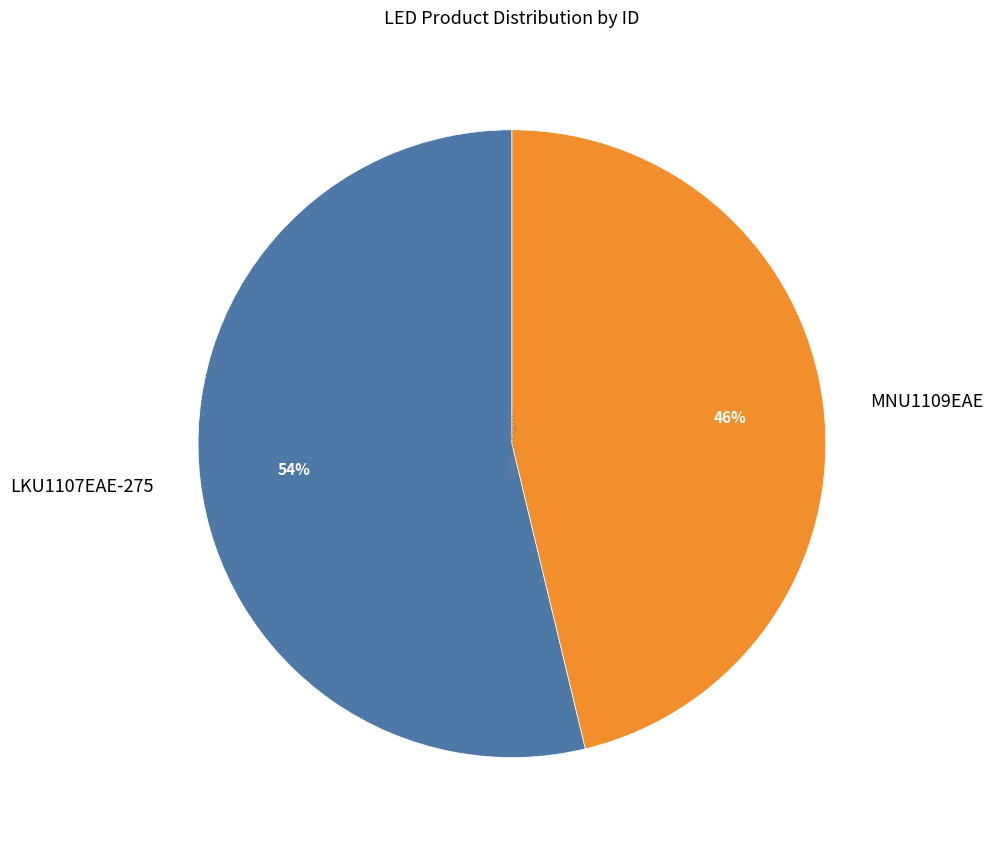

Rank the categories by value from lowest to highest.

MNU1109EAE, LKU1107EAE-275